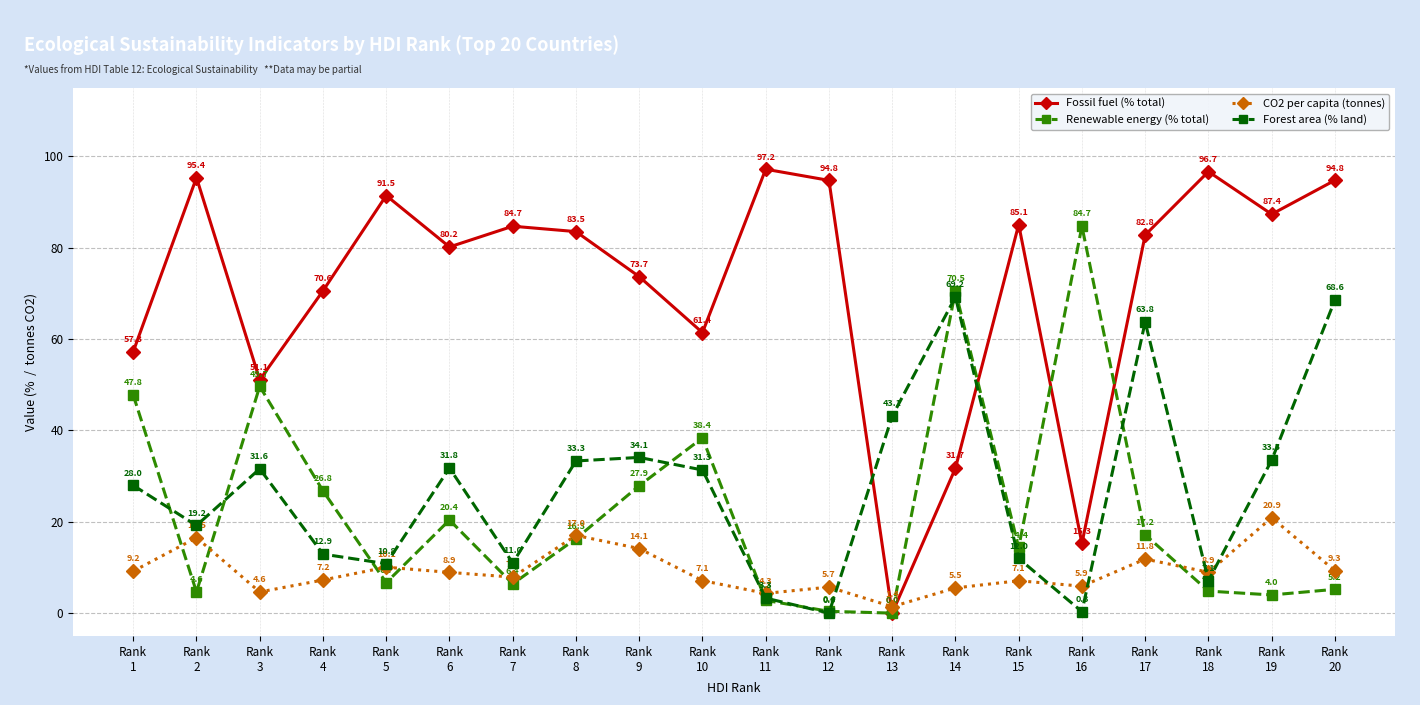

List the series in order of their peak value, highest first.

Fossil fuel (% total), Renewable energy (% total), Forest area (% land), CO2 per capita (tonnes)